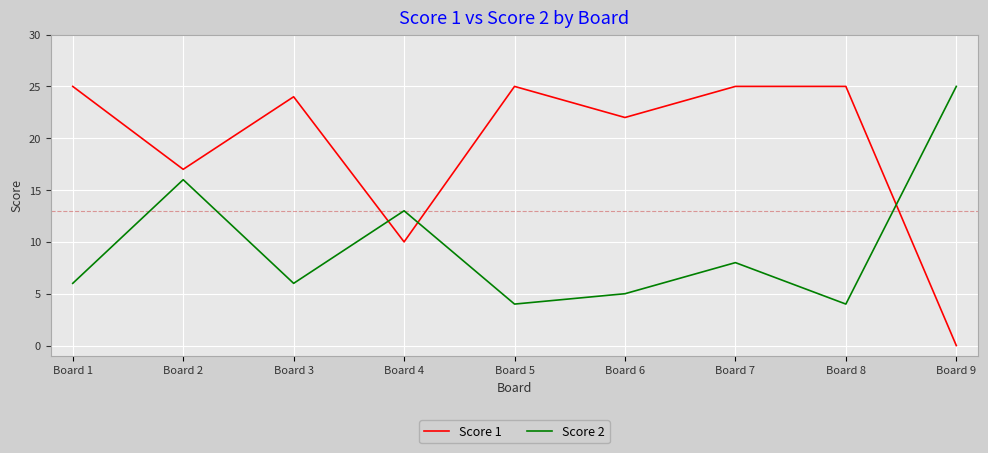

Is the value of Score 2 at Board 6 greater than the value of Score 1 at Board 1?

No